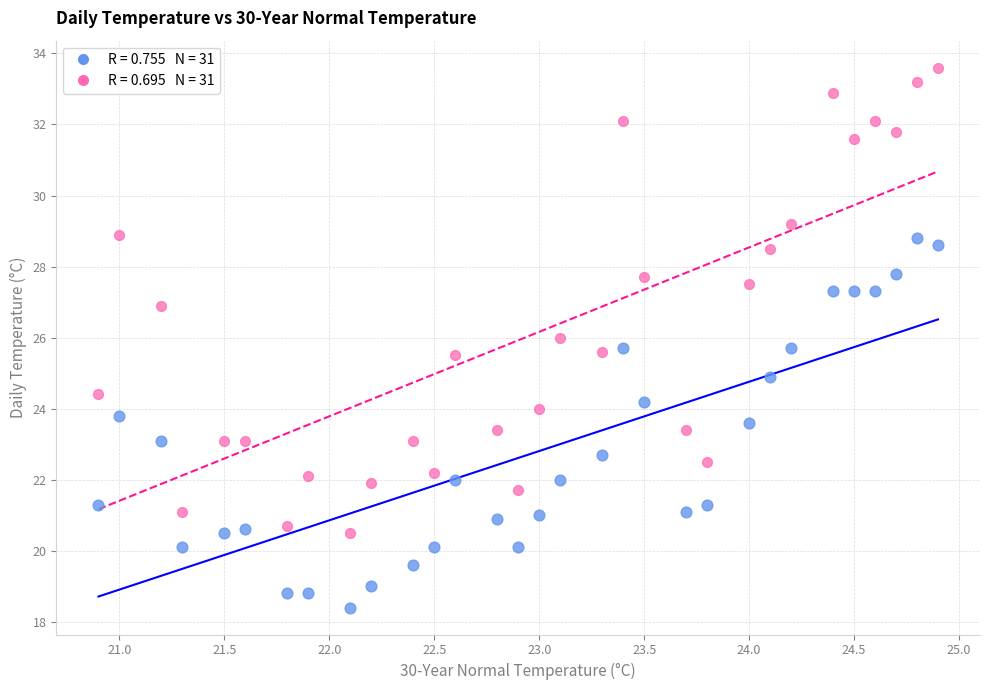

Across all data points, what is the range of Y values (max minus min)?

15.2